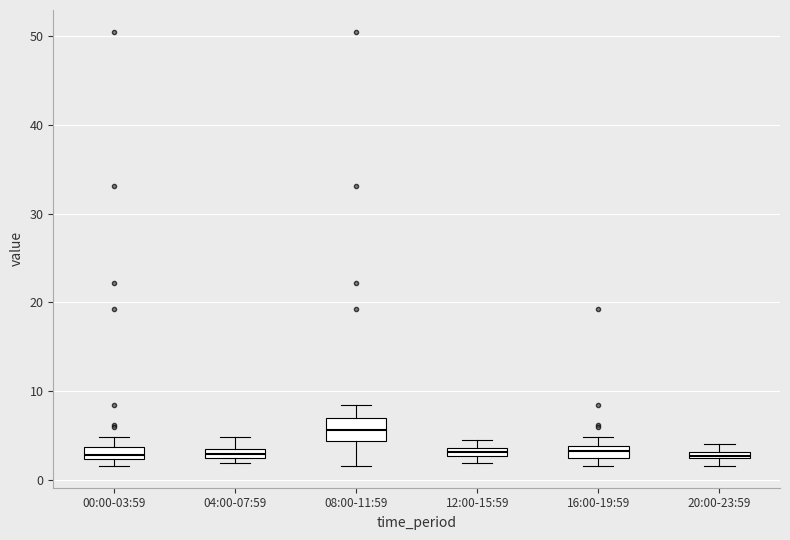

Comparing the boxes themselves (not the whiskers), which one is the tallest?

08:00-11:59